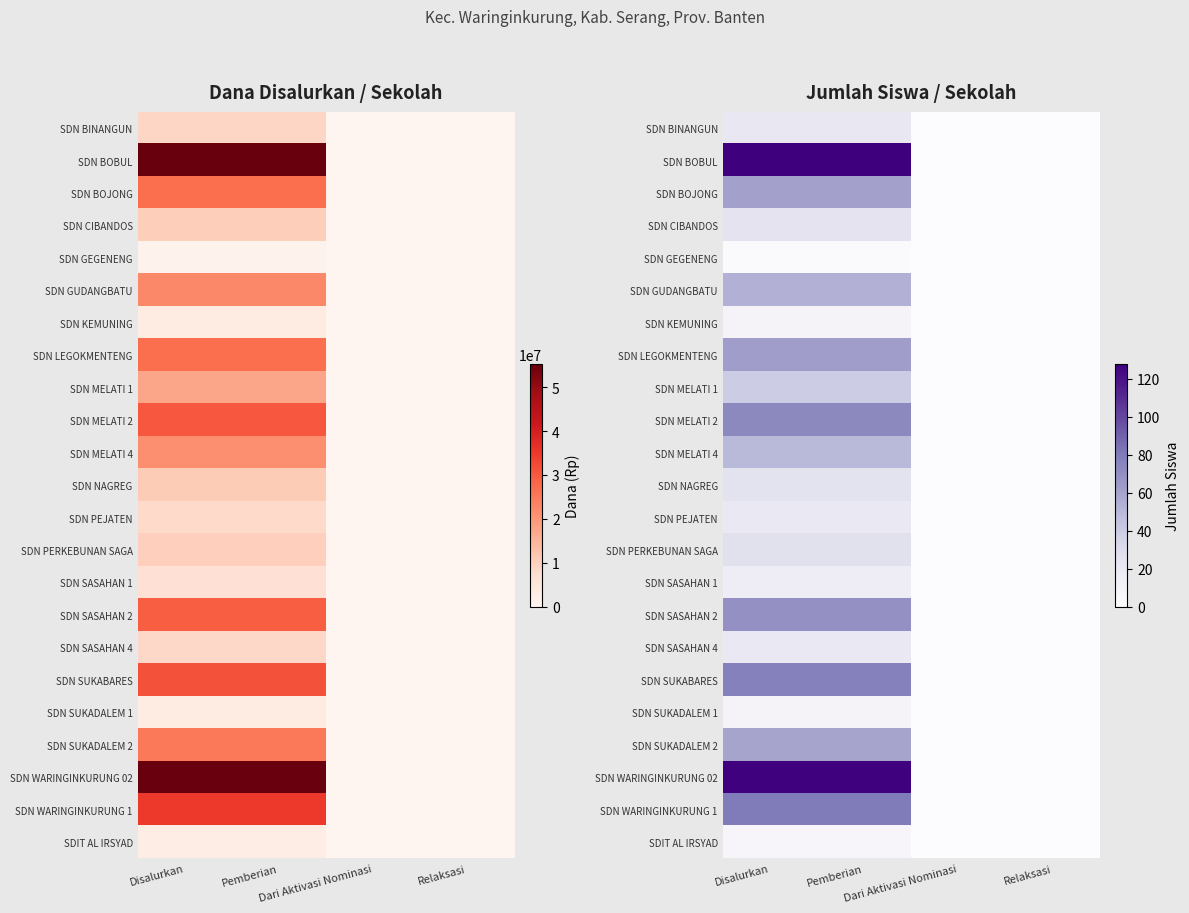

Count the number of data series in this chart.

23